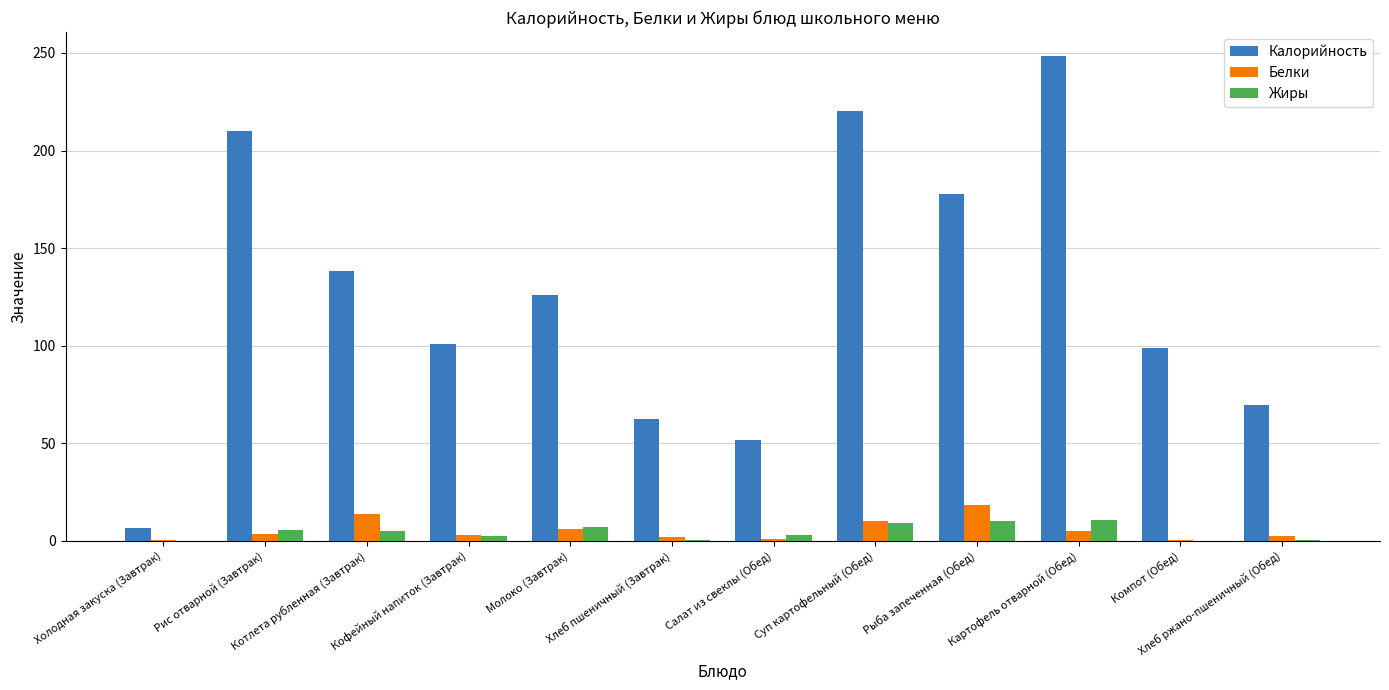

What is the maximum value for Жиры?

10.6